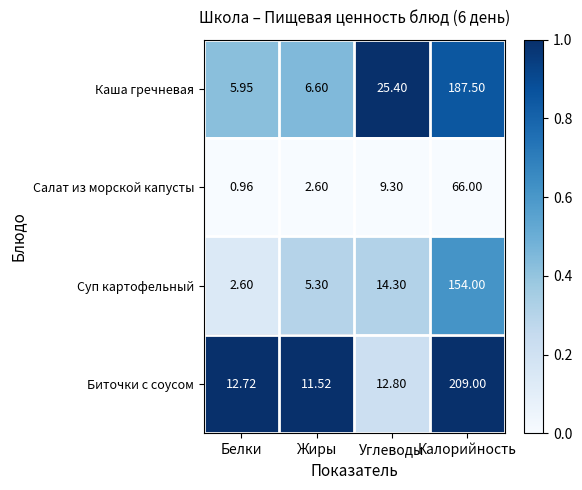

How many values in the Биточки с соусом series exceed 12?

3